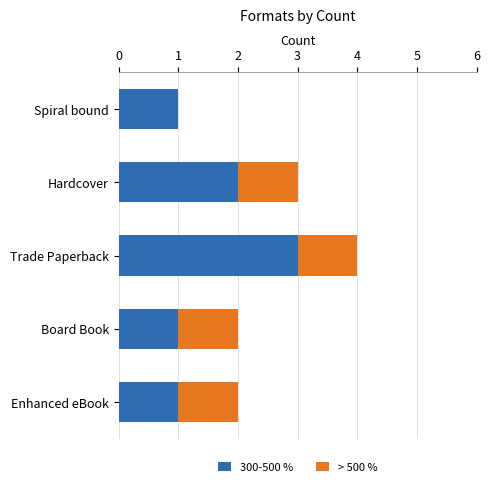

Count the number of categories in the chart.

5